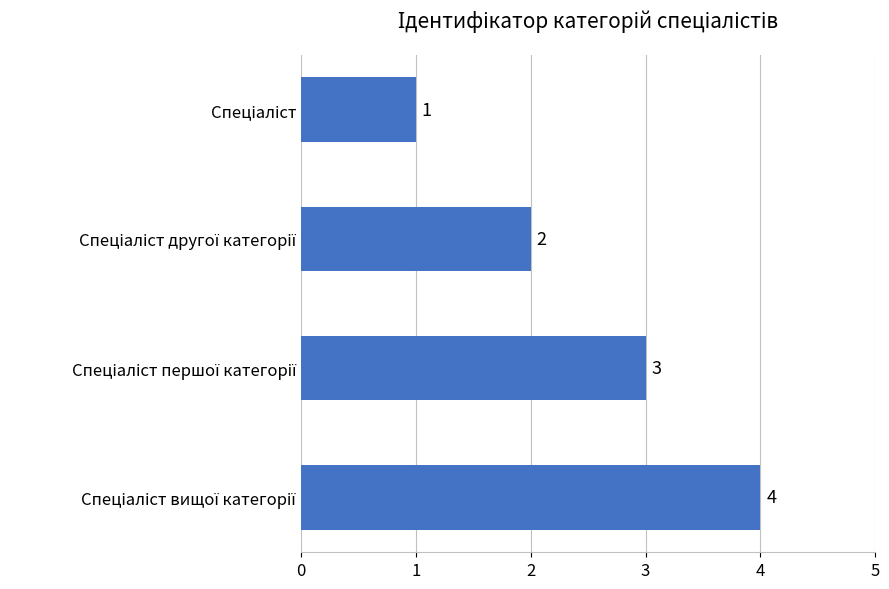

Count the values in the range 2 to 4.

3